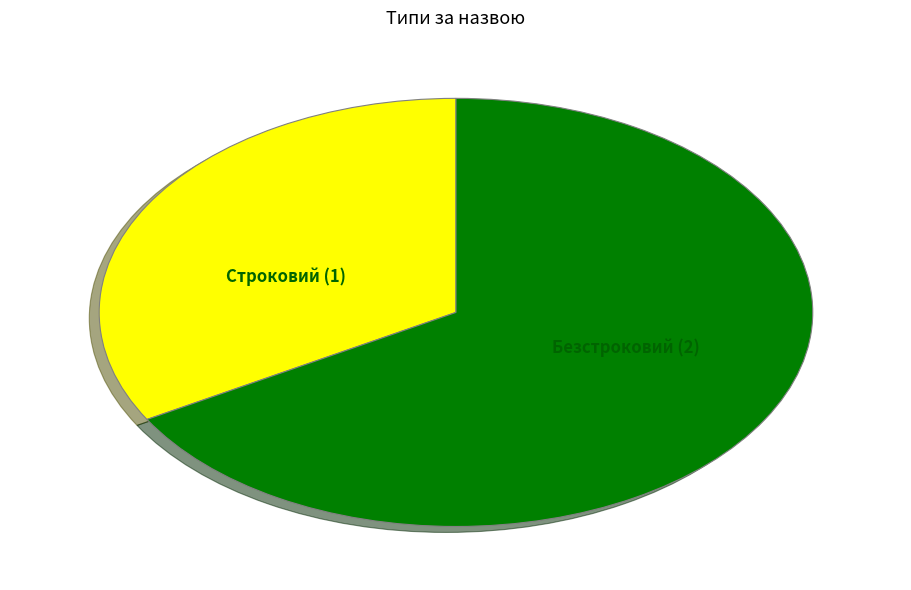

Does any single category account for the majority?

Yes